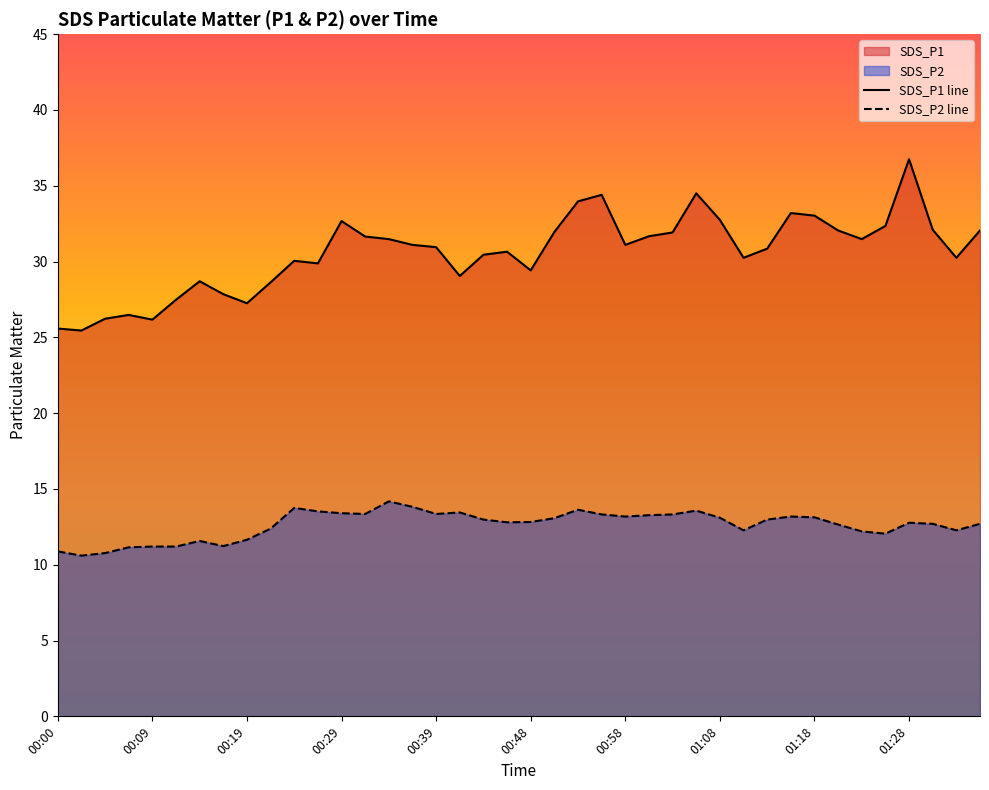

What is the average value of the SDS_P1 series?

30.6